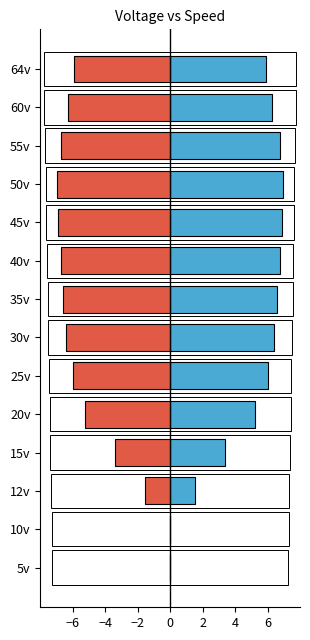

What is the difference between the maximum and second lowest values in the Speed (m/s) series?

7.0